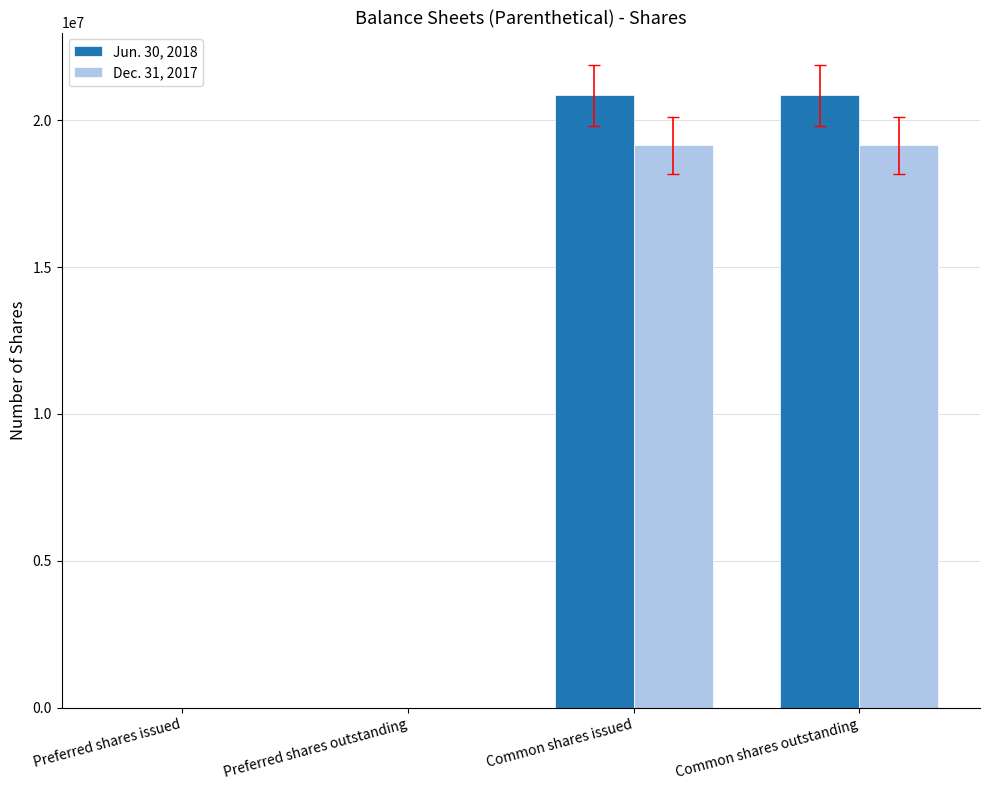

Which series changed the most between Preferred shares outstanding and Common shares outstanding?

Jun. 30, 2018